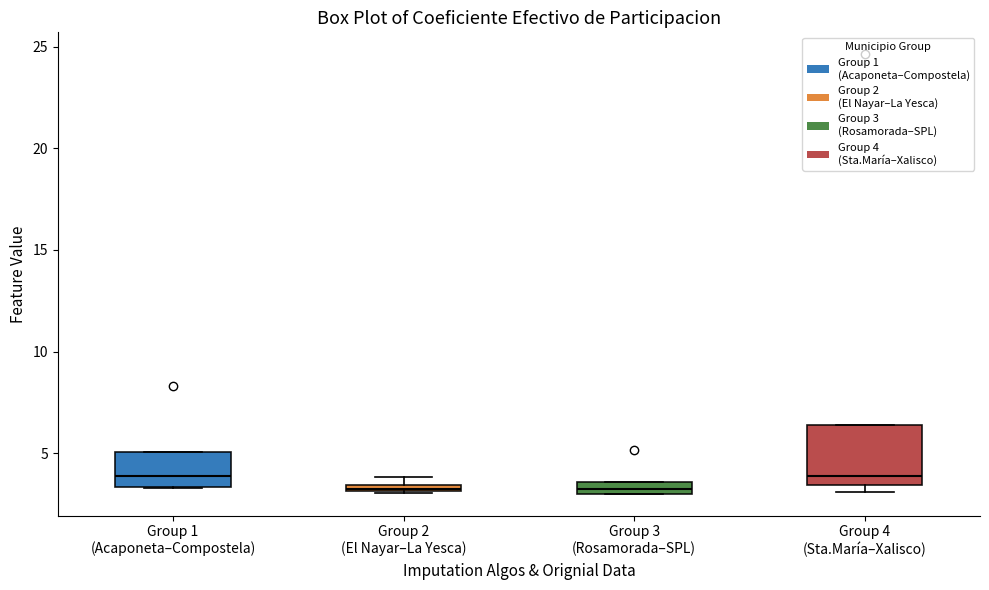

Comparing the boxes themselves (not the whiskers), which one is the tallest?

Group 4 (Sta.María–Xalisco)